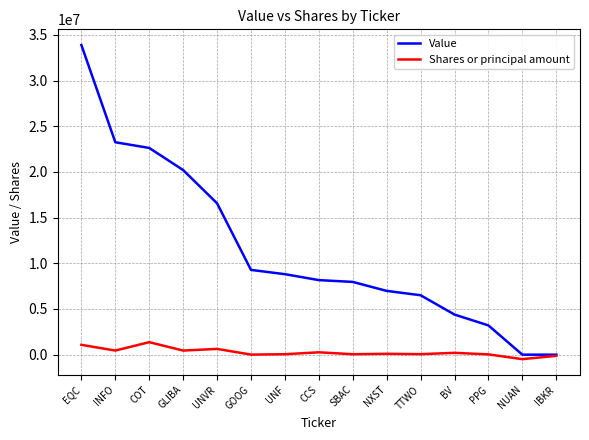

What is the highest value of the Value series?

33888000